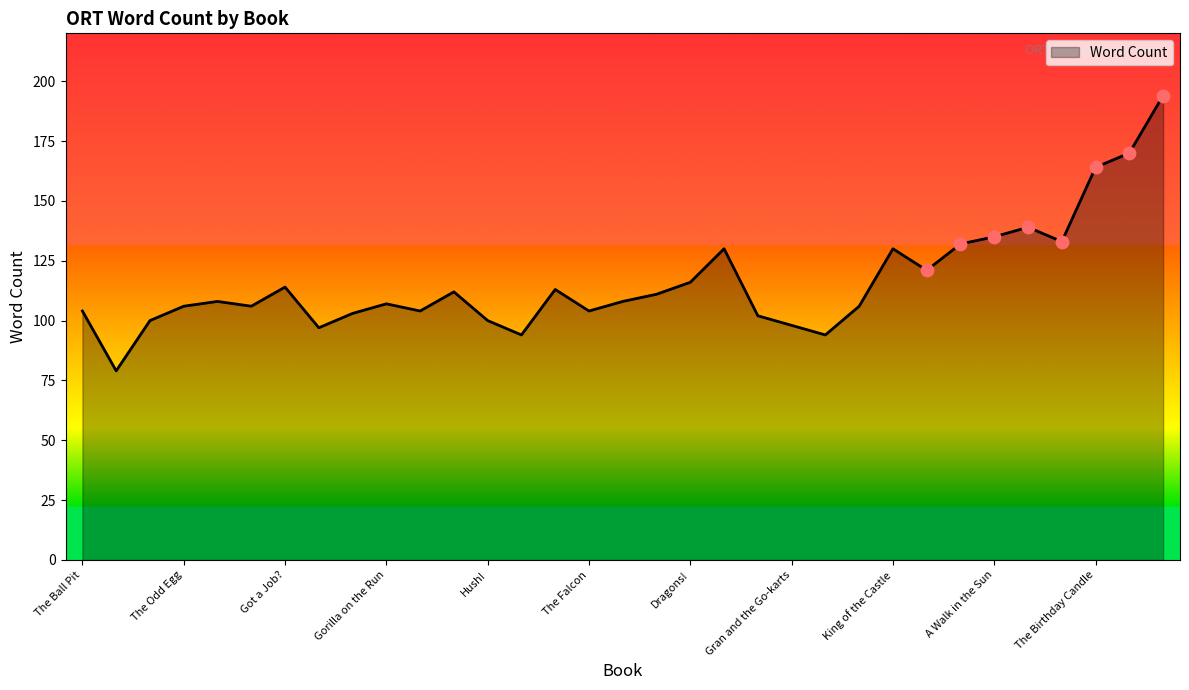

What is the difference between the maximum and minimum values?

115